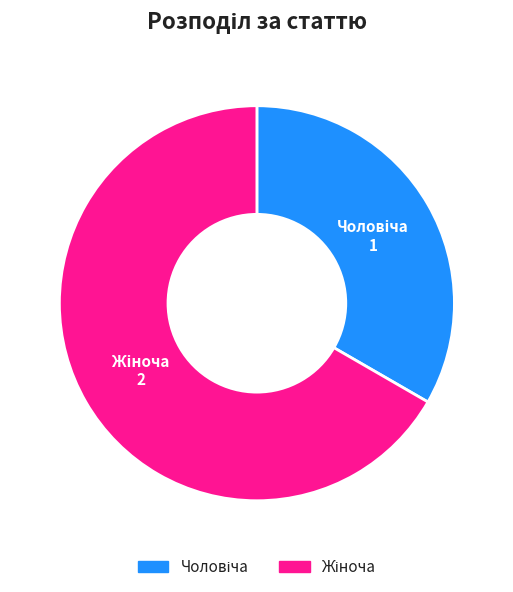

How many slices are in this pie chart?

2